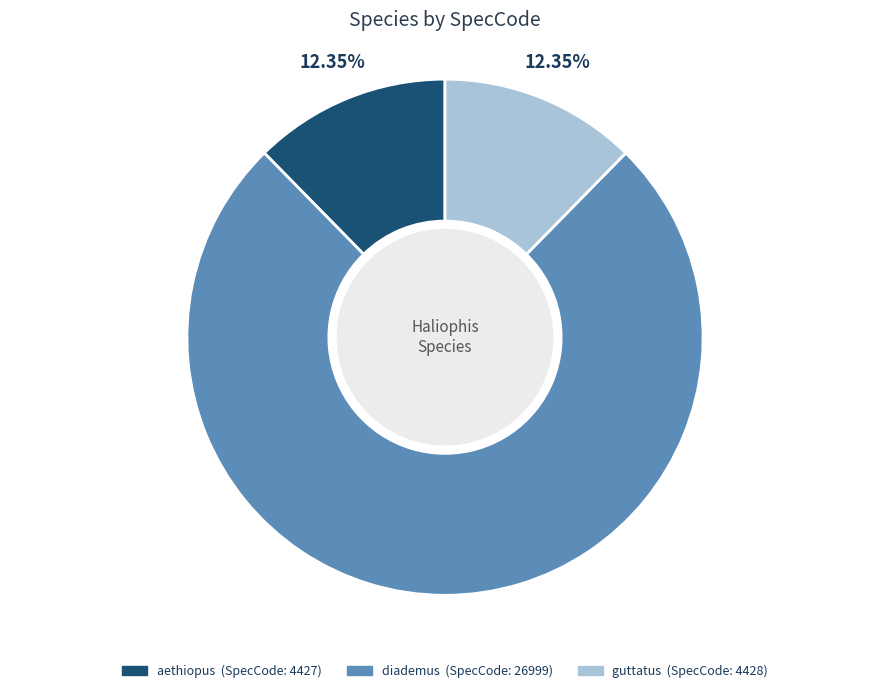

Which has a higher value, diademus or guttatus?

diademus